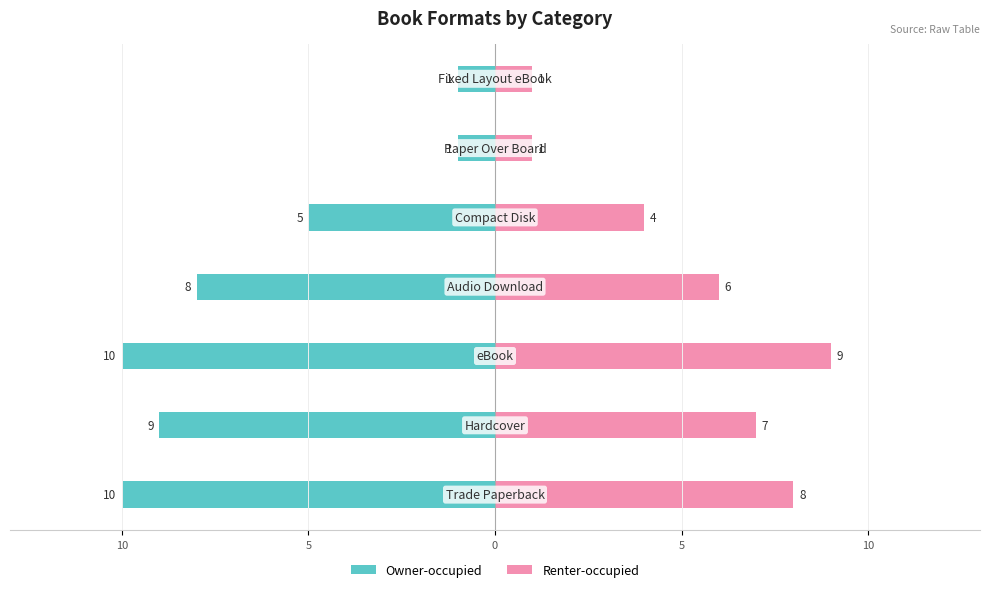

The Owner-occupied series shows -14 at 5. True or false?

False